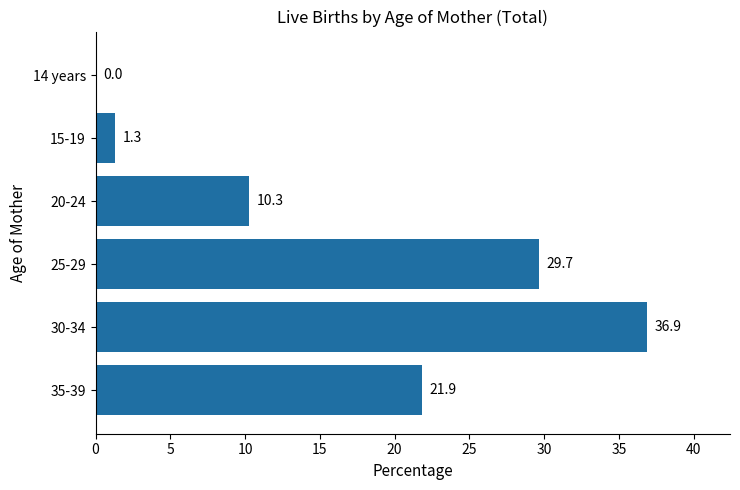

Are the bars grouped side by side (vs. stacked)?

No